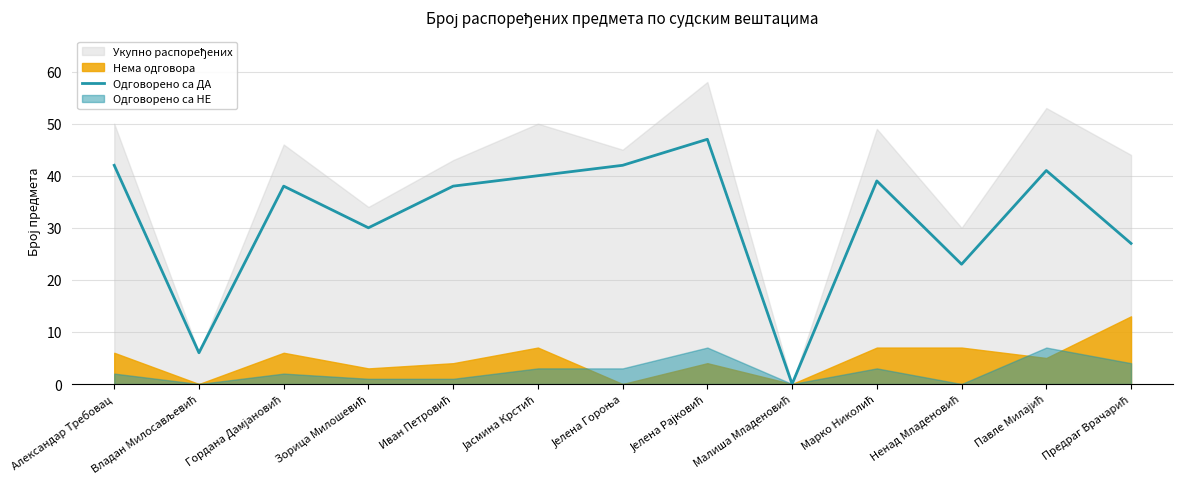

True or false: the data shows 30 at Зорица Милошевић.

True